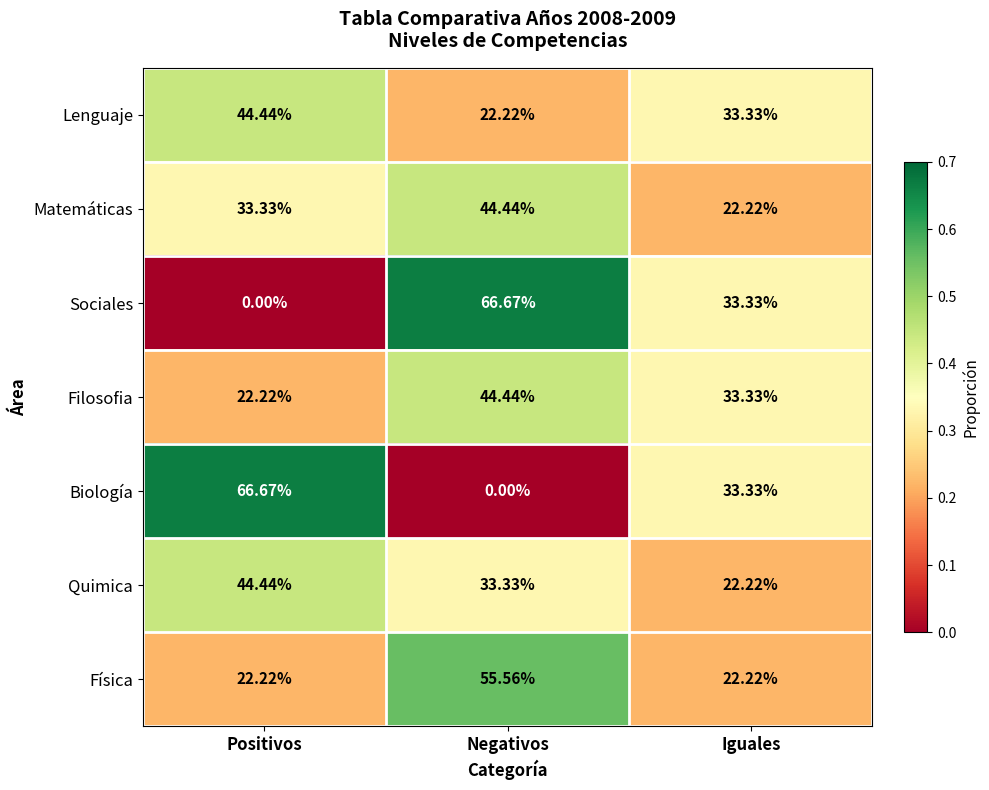

Is the value of Biología at Positivos greater than the value of Lenguaje at Negativos?

Yes